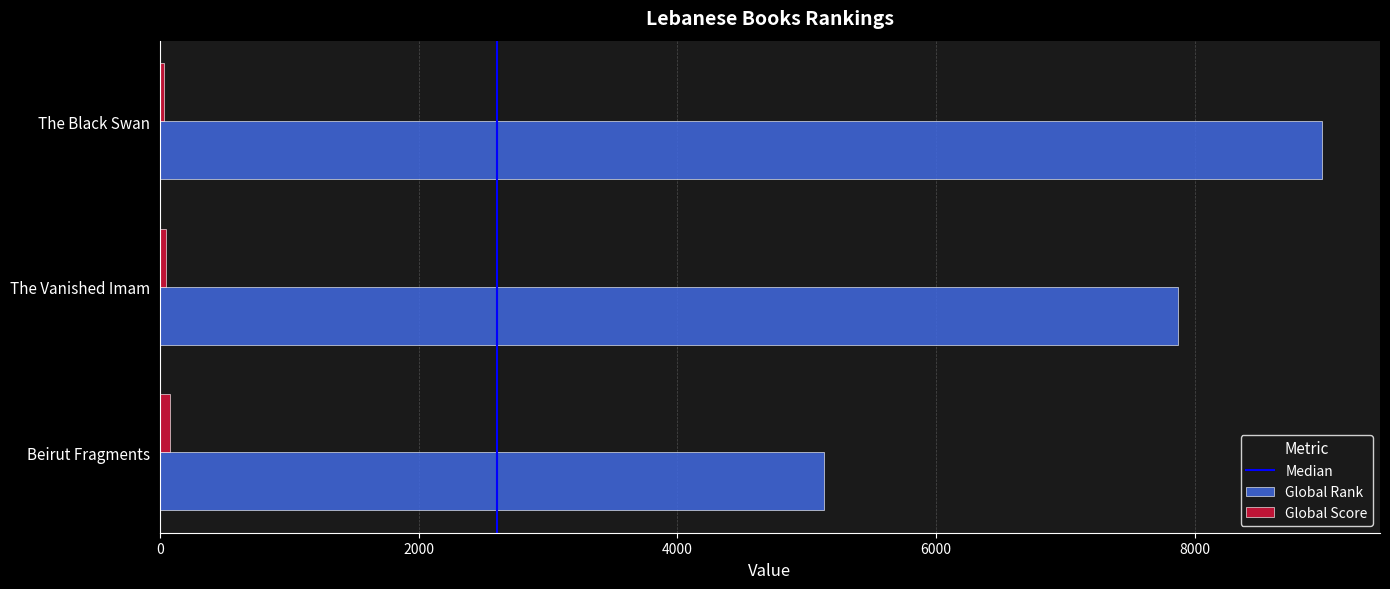

What is the sum of all Global Rank values?

21979